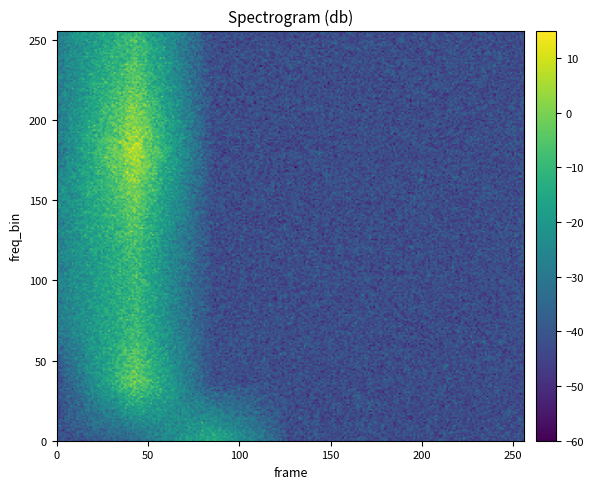

At which category does the chart reach its minimum across all series?

3